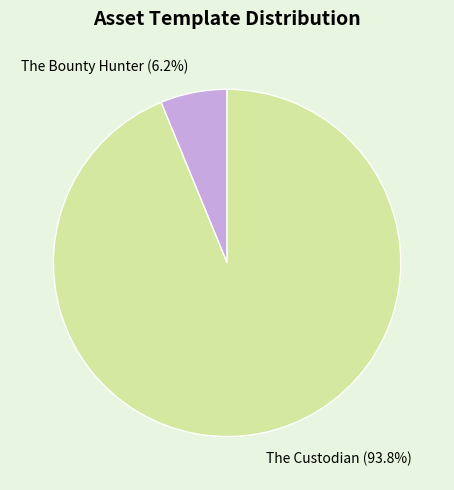

How many slices are in this pie chart?

2